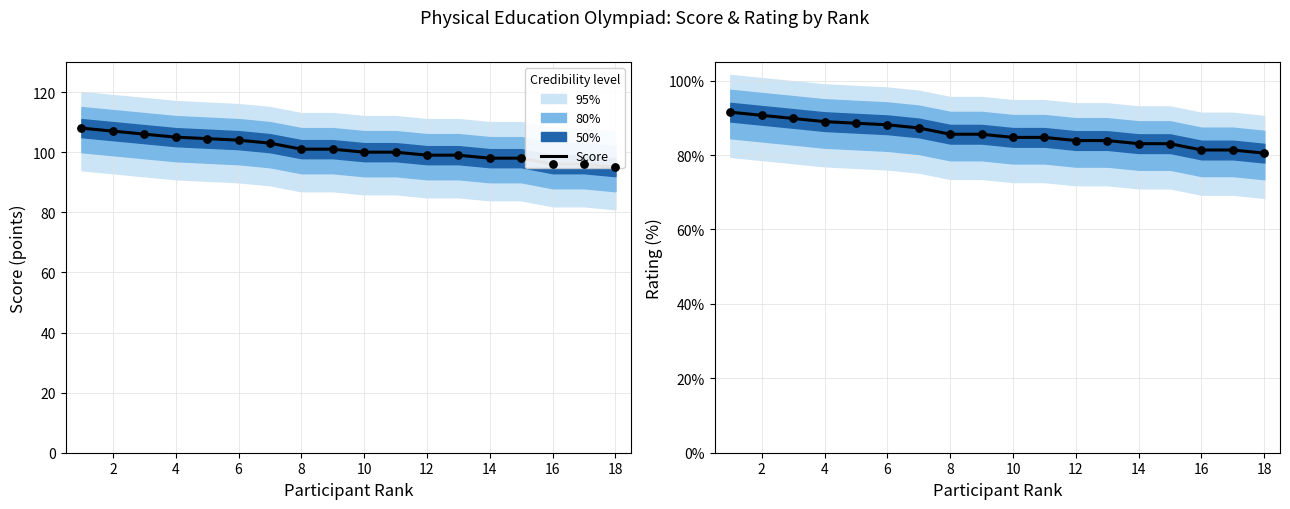

Which series reaches the maximum Y coordinate?

Score